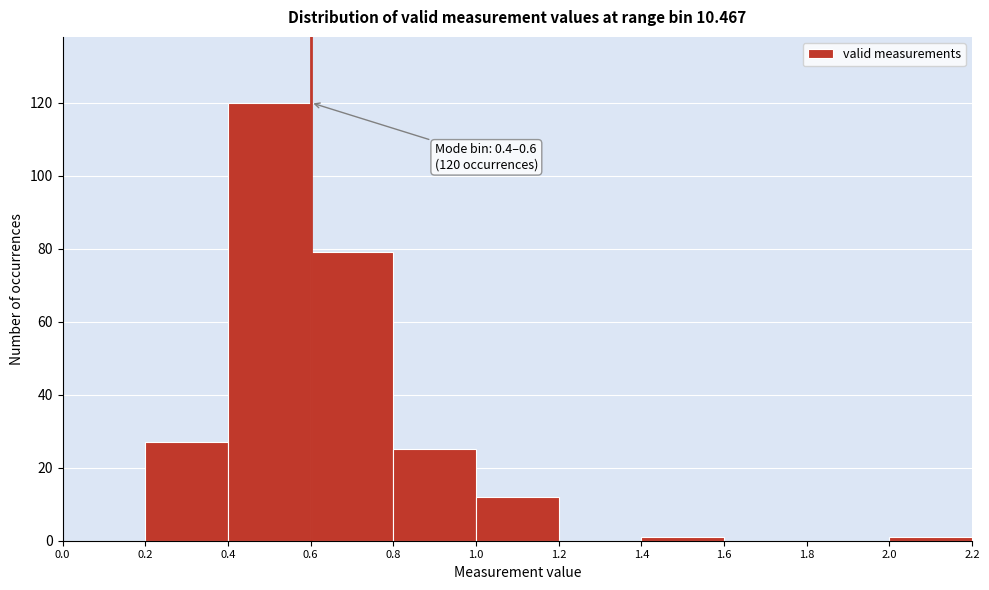

Over which range of the x-axis is the bar tallest?

0.4 to 0.6